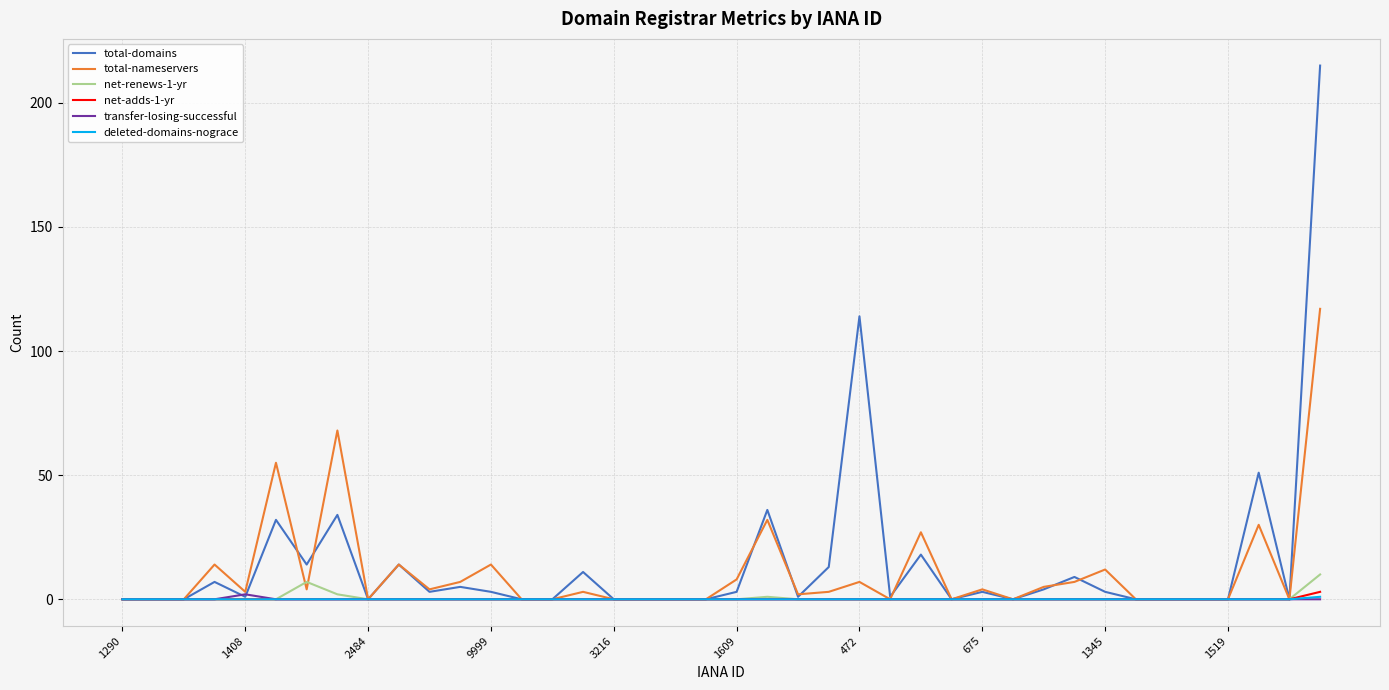

Which series has the widest spread of values?

total-domains